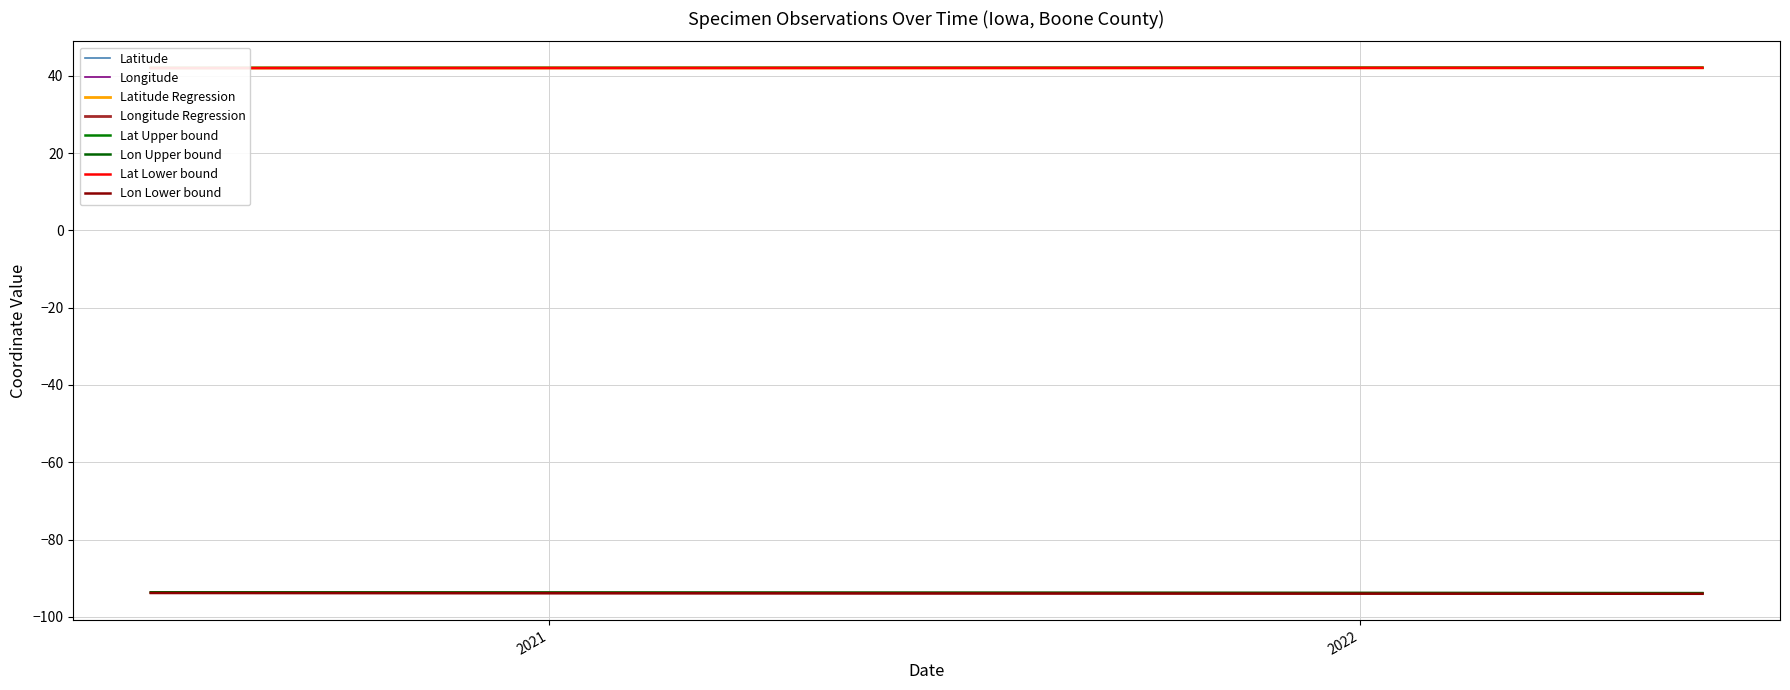

The Latitude series shows 61.8 at 2022-06-04. True or false?

False